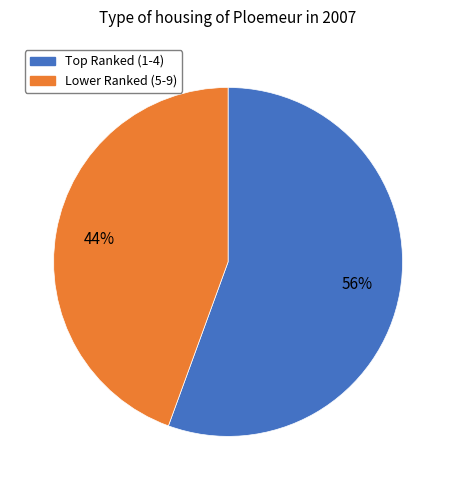

To the nearest percent, what is the average slice percentage?

50%